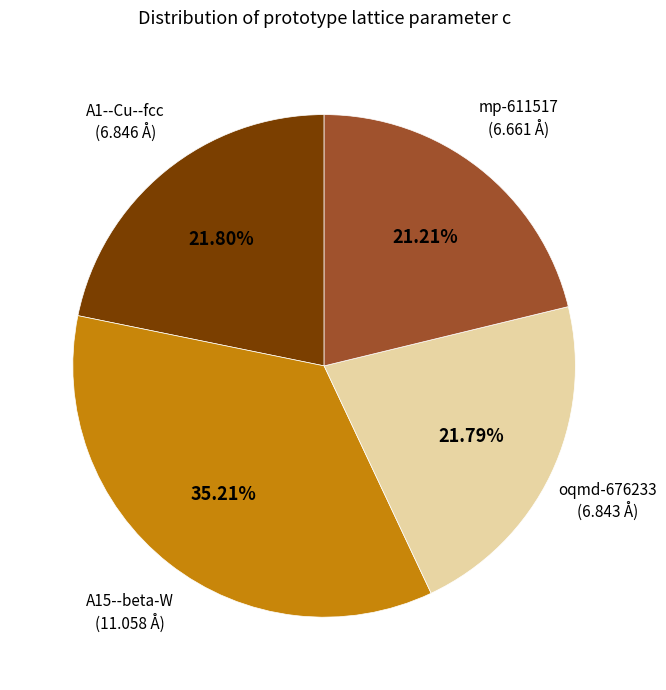

To the nearest percent, what is the combined percentage of A1--Cu--fcc and oqmd-676233?

44%